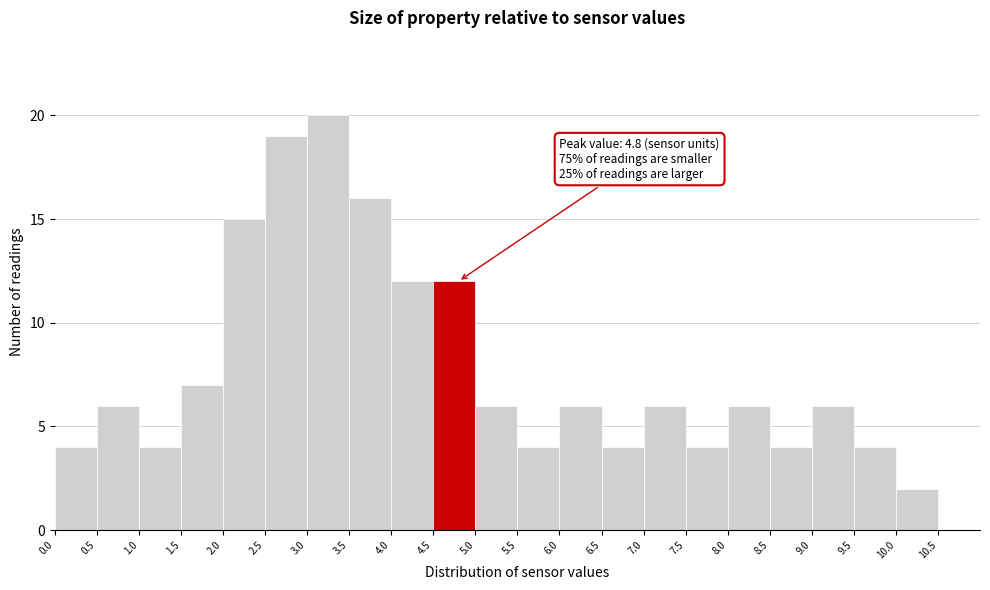

Over which range of the x-axis is the bar tallest?

3.0 to 3.5